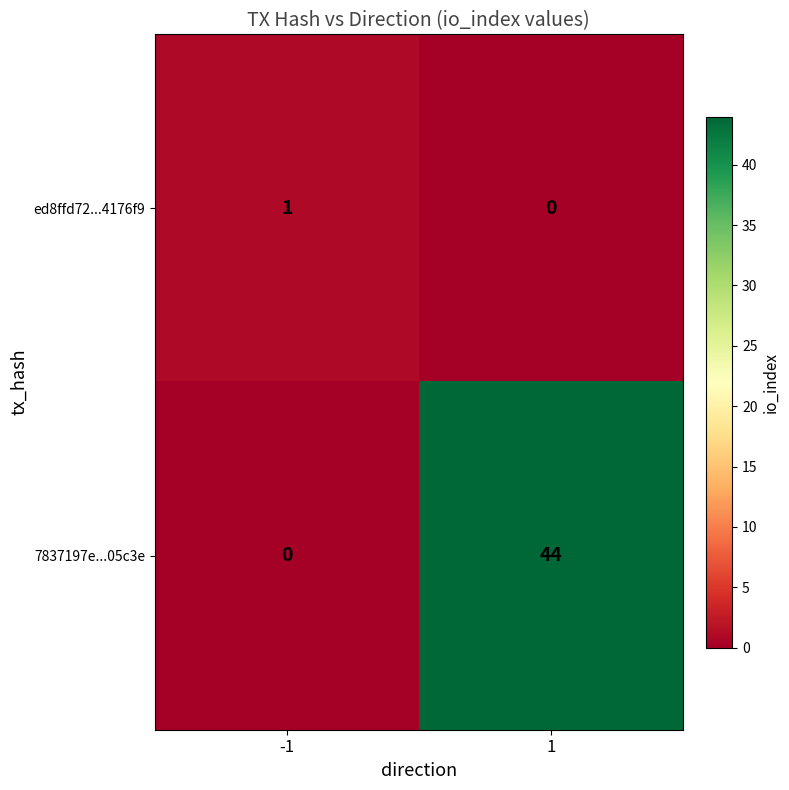

List the series in order of their peak value, lowest first.

ed8ffd72...4176f9, 7837197e...05c3e